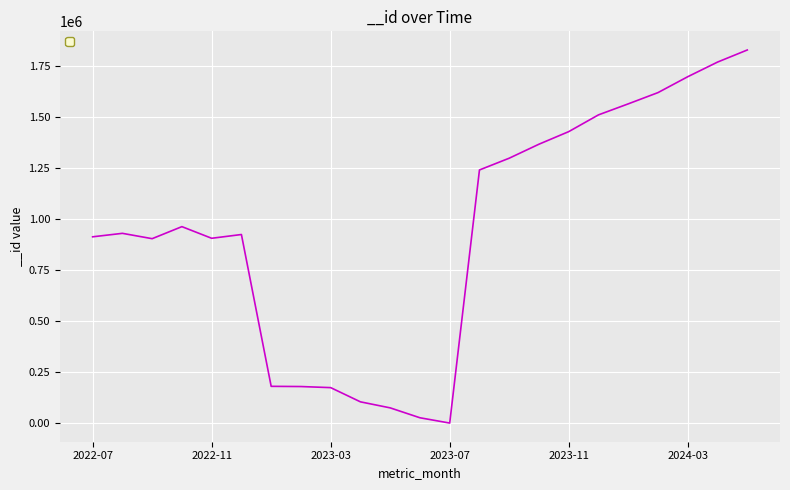

What is the difference between the maximum and minimum values?

1824905